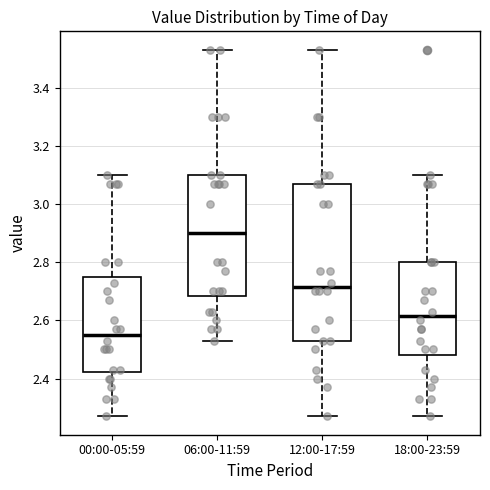

Where is the lower edge of the box for 00:00-05:59 on the y-axis? The values are not printed on the chart, so give them approximately, as read against the axis.

2.42